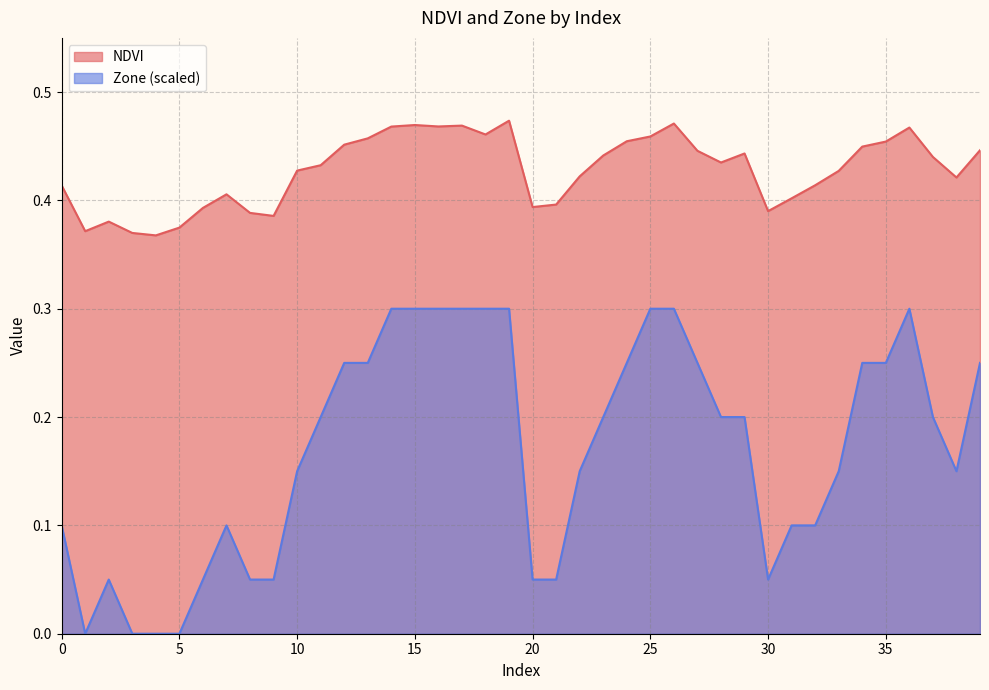

Count the number of categories in the chart.

40